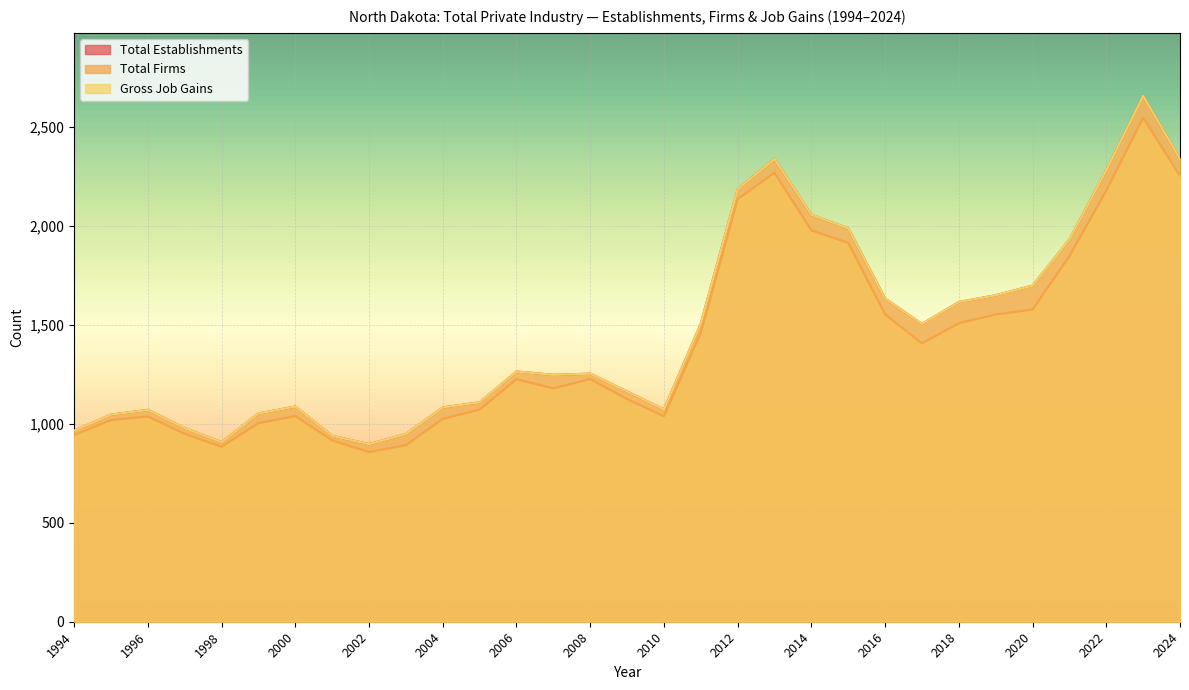

Rank the series by their maximum value, from highest to lowest.

Total Establishments, Gross Job Gains, Total Firms